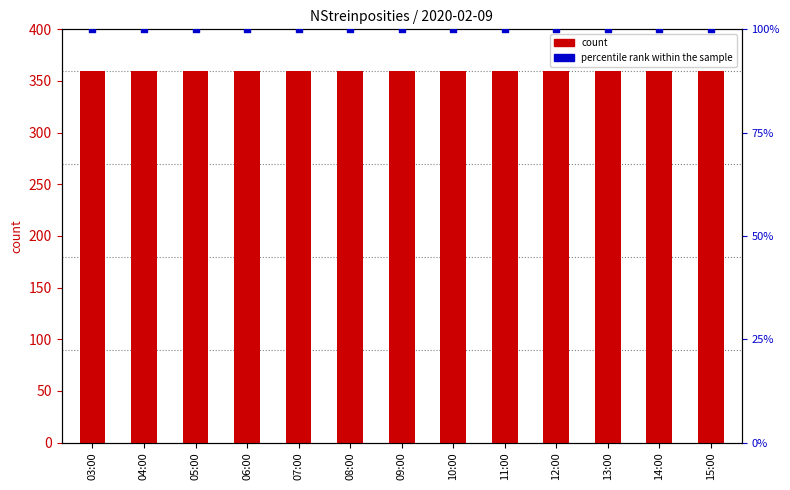

At which category is the sum across all series the highest?

03:00